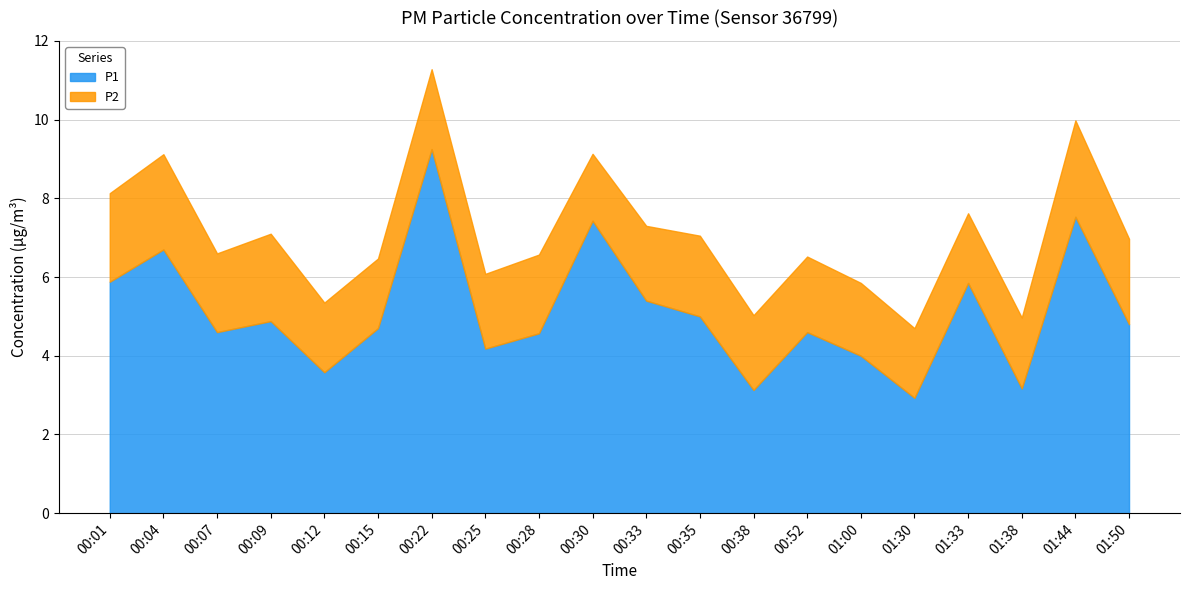

Which category has the highest value across all series?

00:22